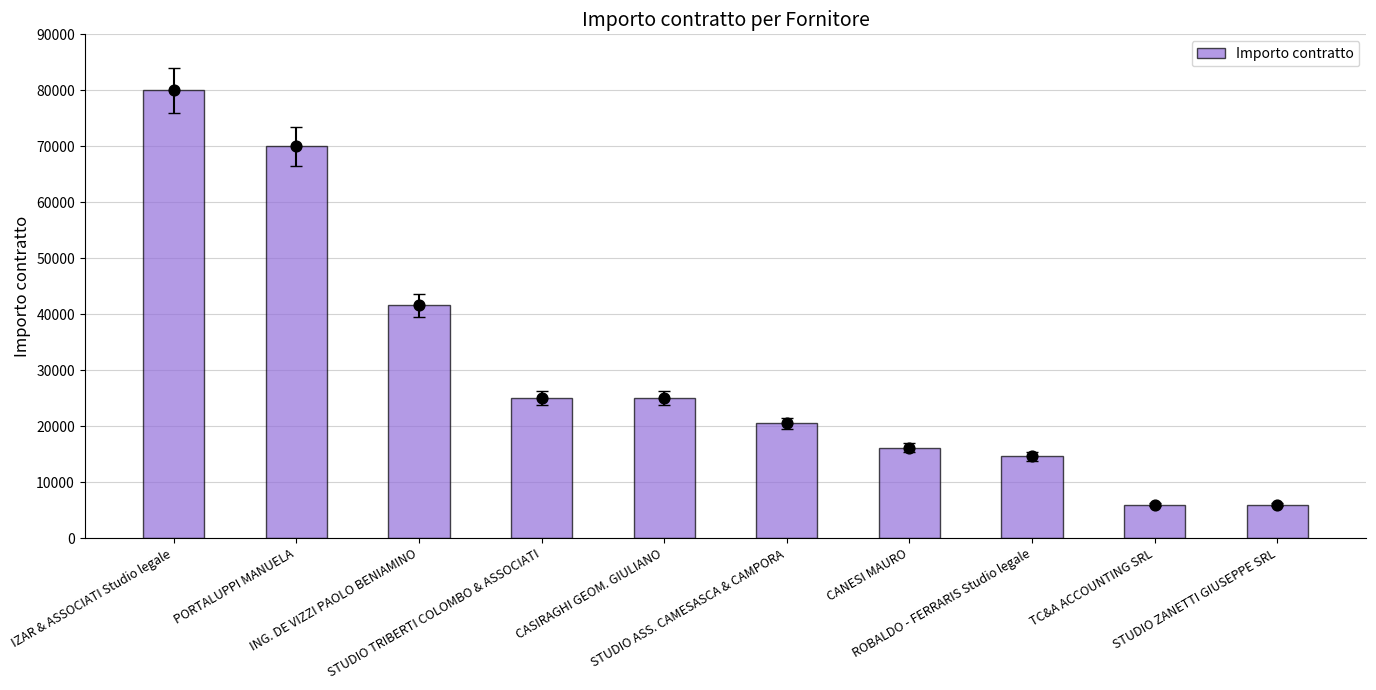

What is the ratio of the value at CASIRAGHI GEOM. GIULIANO to the value at STUDIO ASS. CAMESASCA & CAMPORA?

1.2